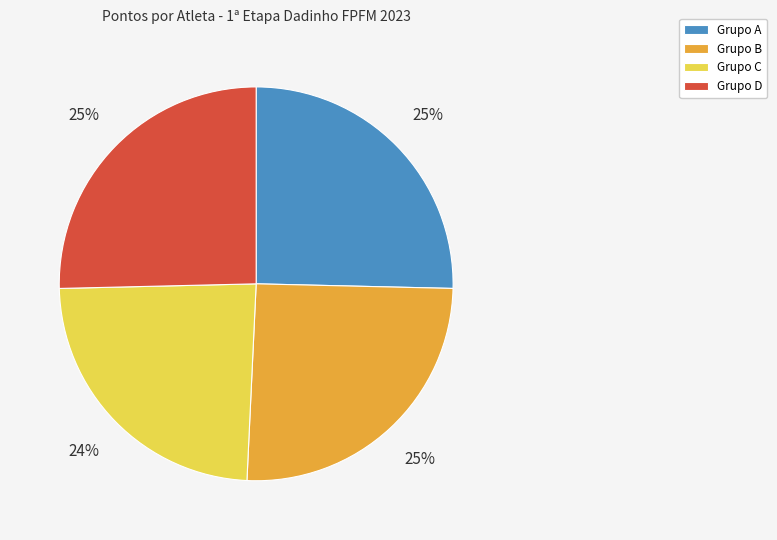

To the nearest percent, what is the difference between the largest and smallest slice percentages?

1%